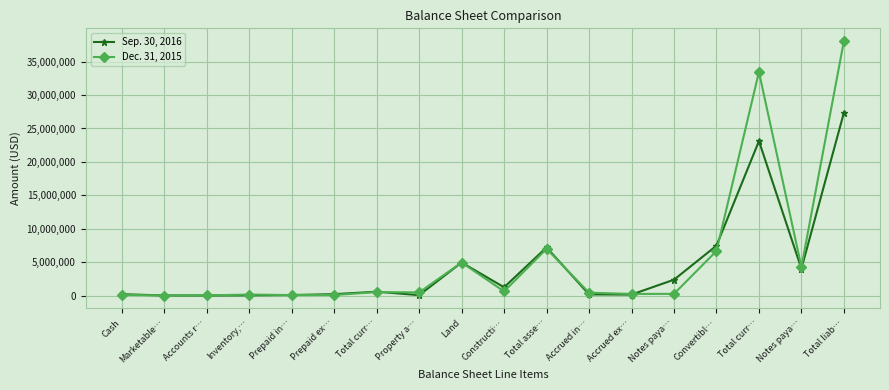

What is the difference between the maximum and minimum values in the Dec. 31, 2015 series?

38069418